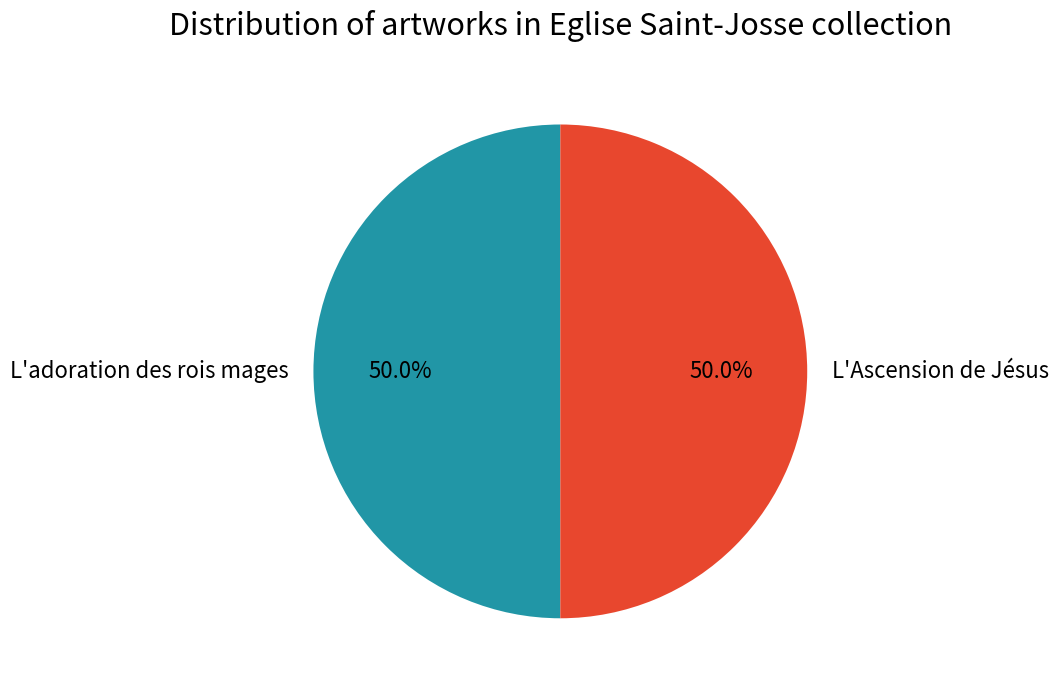

Approximately how many times larger is the value at L'Ascension de Jésus compared to L'adoration des rois mages?

1.0